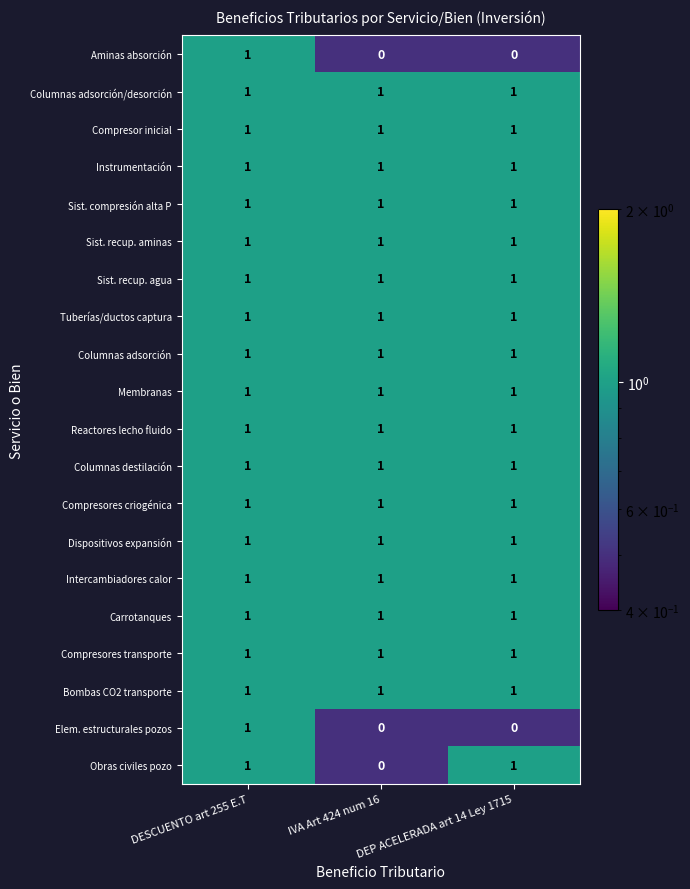

The Elem. estructurales pozos series shows 0 at IVA Art 424 num 16. True or false?

True